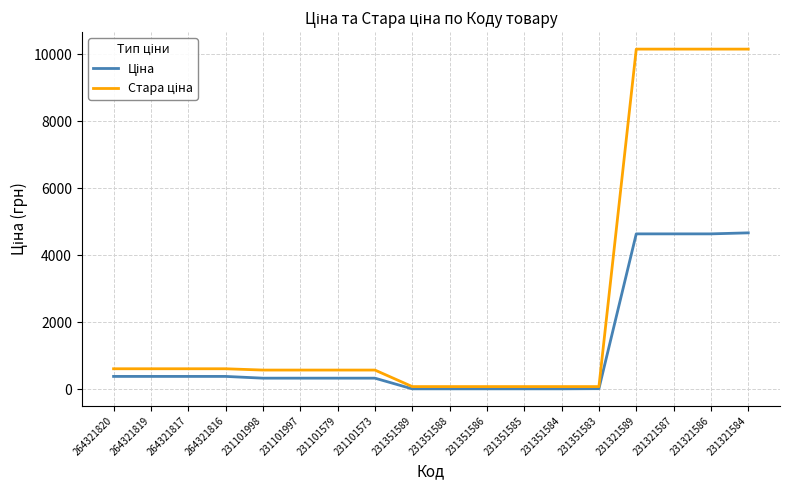

What is the spread (max minus min) of values at 264321819?

228.3